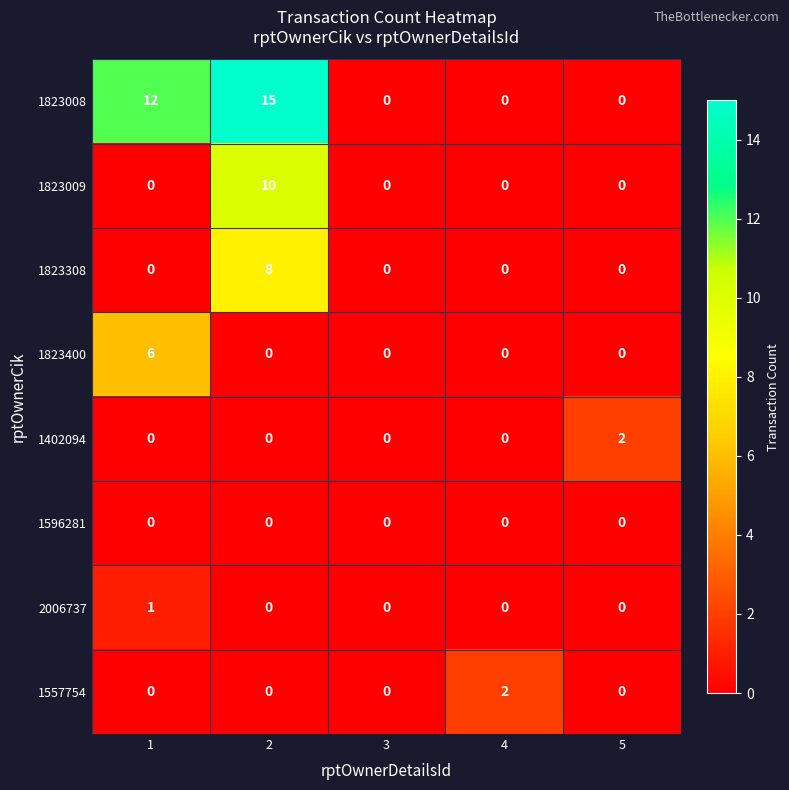

What is the difference between the 1823008 values at 3 and 2?

15